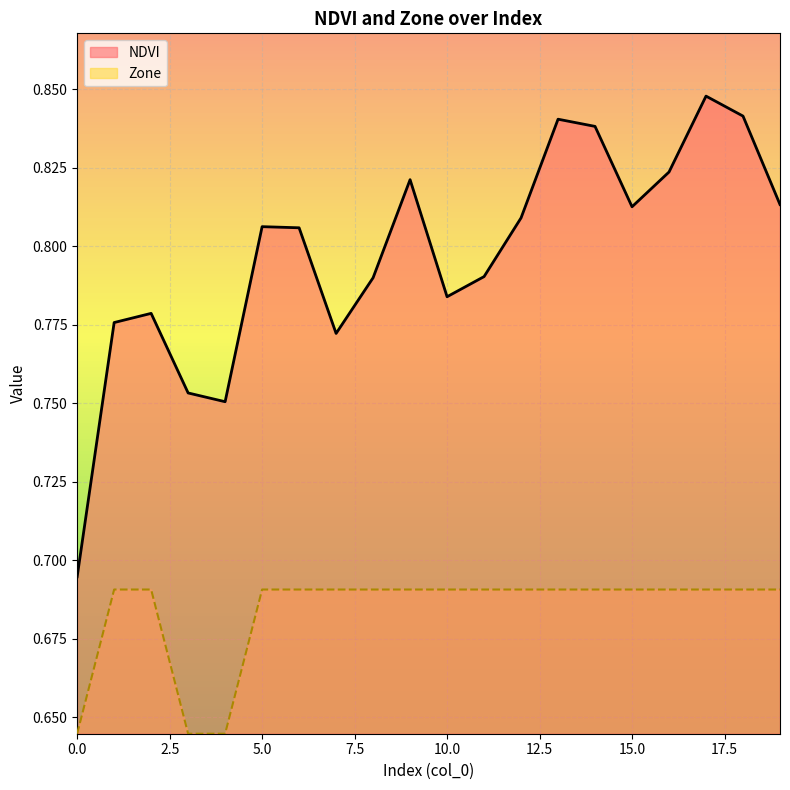

How many interior local peaks does the NDVI series have?

5